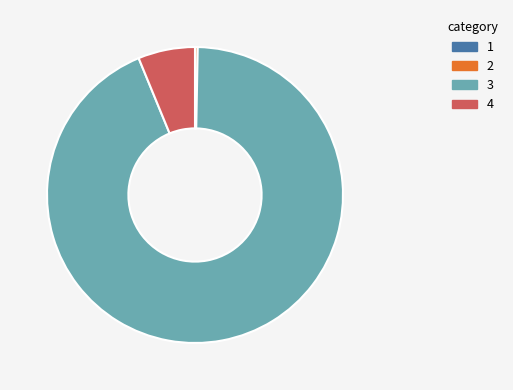

Is there a majority slice in this chart?

Yes